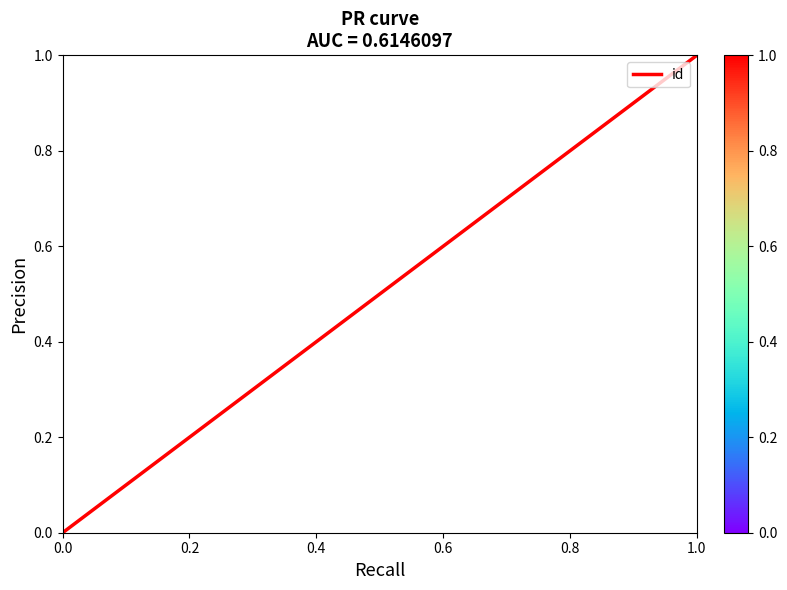

How many lines are shown in the chart?

1